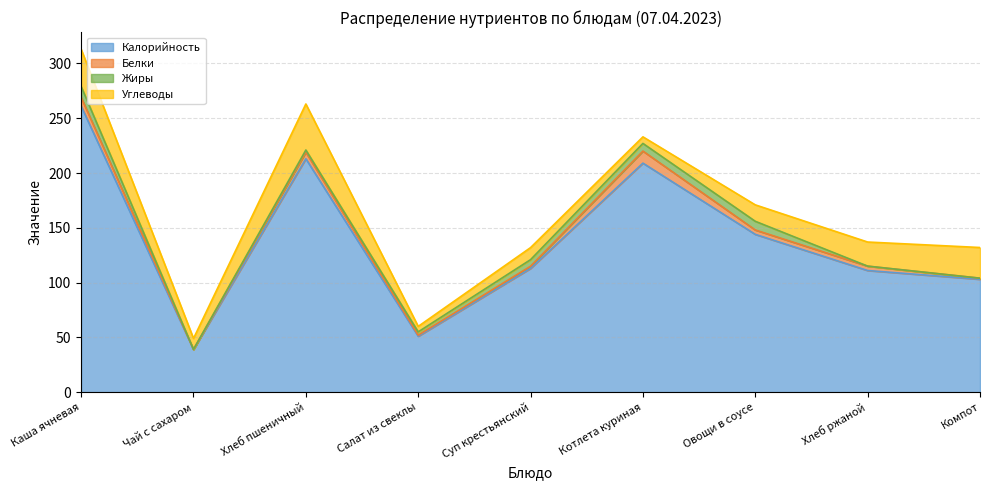

What are all the series names shown in the legend?

Калорийность, Белки, Жиры, Углеводы